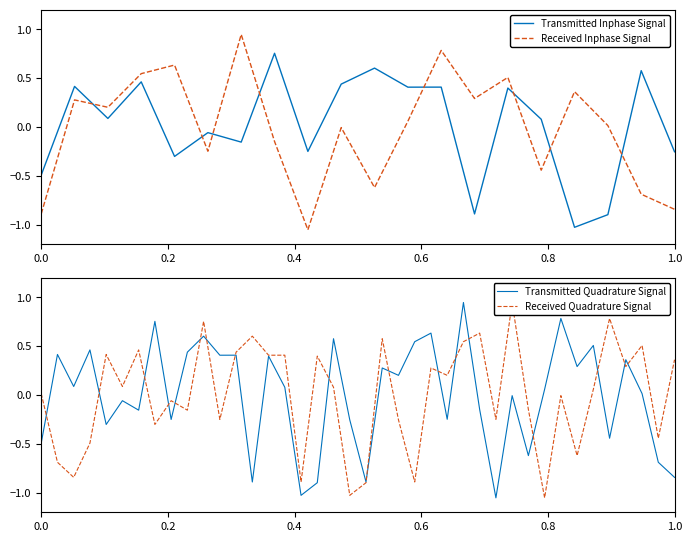

Is this an area chart (filled region under the line)?

No